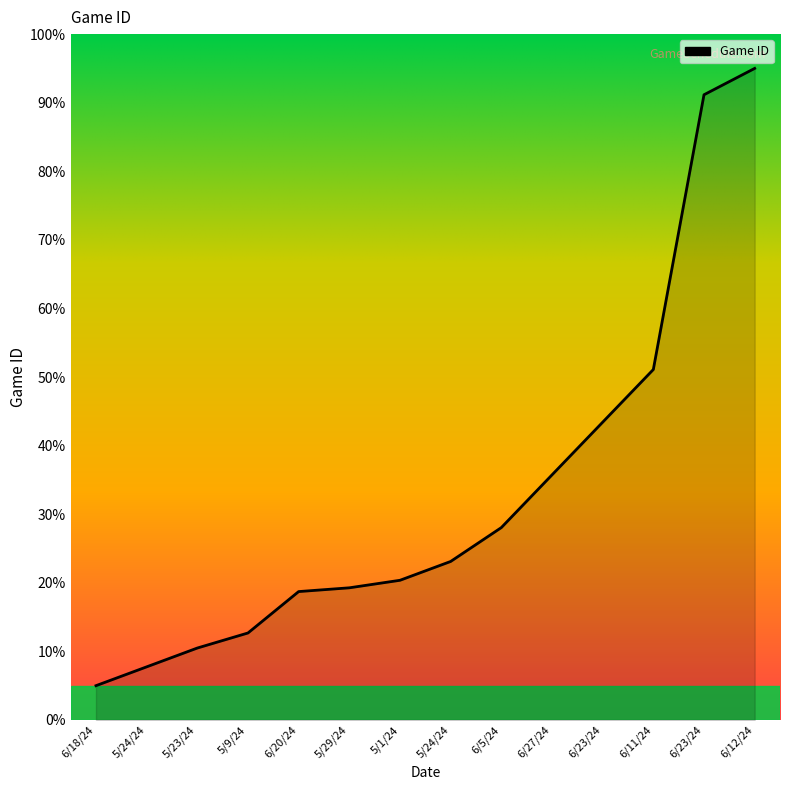

Reading right to left, what are all the values shown in this chart?

6/12/24=95.0	6/23/24=91.2	6/11/24=51.1	6/23/24=43.4	6/27/24=35.7	6/5/24=28.0	5/24/24=23.1	5/1/24=20.4	5/29/24=19.3	6/20/24=18.7	5/9/24=12.7	5/23/24=10.5	5/24/24=7.7	6/18/24=5.0